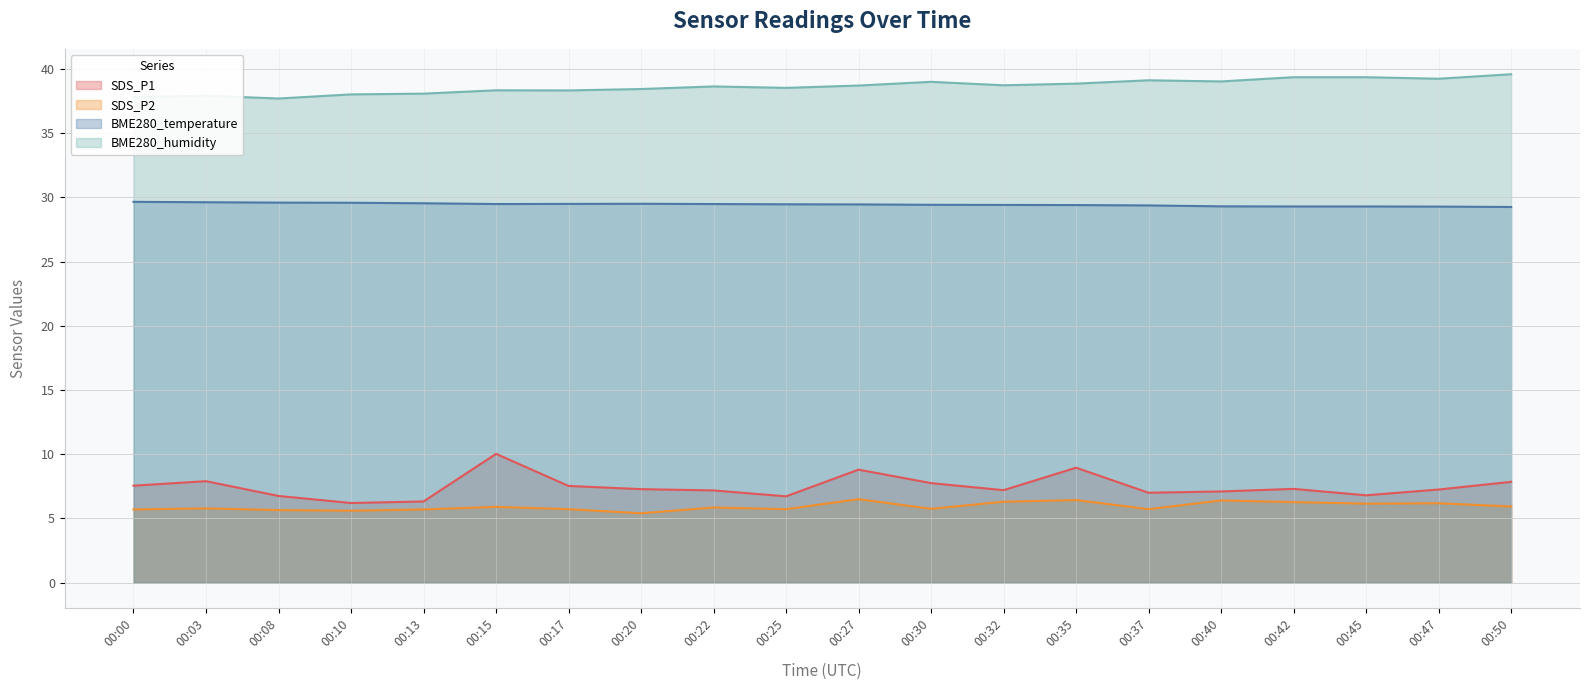

Between 00:00 and 00:40, which series saw the biggest shift?

BME280_humidity